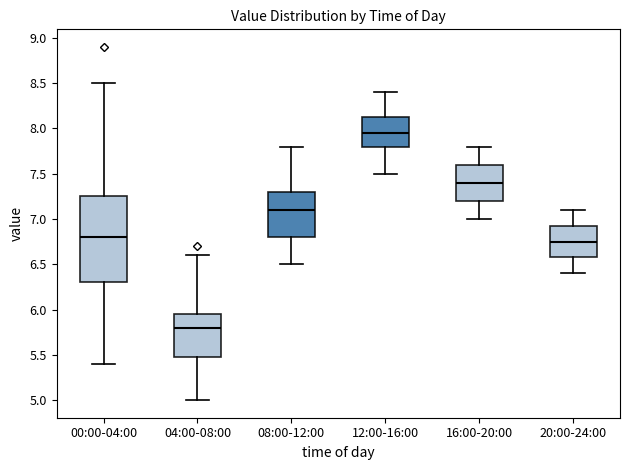

Reading left to right, read every box against the y-axis: the position of its median line, the range the box covers, and the ends of its whiskers. The values are not printed on the chart, so give them approximately, as read against the axis.

00:00-04:00: median 6.80, box 6.30 to 7.25, whiskers 5.40 to 8.50
04:00-08:00: median 5.80, box 5.50 to 5.95, whiskers 5.00 to 6.60
08:00-12:00: median 7.10, box 6.80 to 7.30, whiskers 6.50 to 7.80
12:00-16:00: median 7.95, box 7.80 to 8.15, whiskers 7.50 to 8.40
16:00-20:00: median 7.40, box 7.20 to 7.60, whiskers 7.00 to 7.80
20:00-24:00: median 6.75, box 6.60 to 6.95, whiskers 6.40 to 7.10